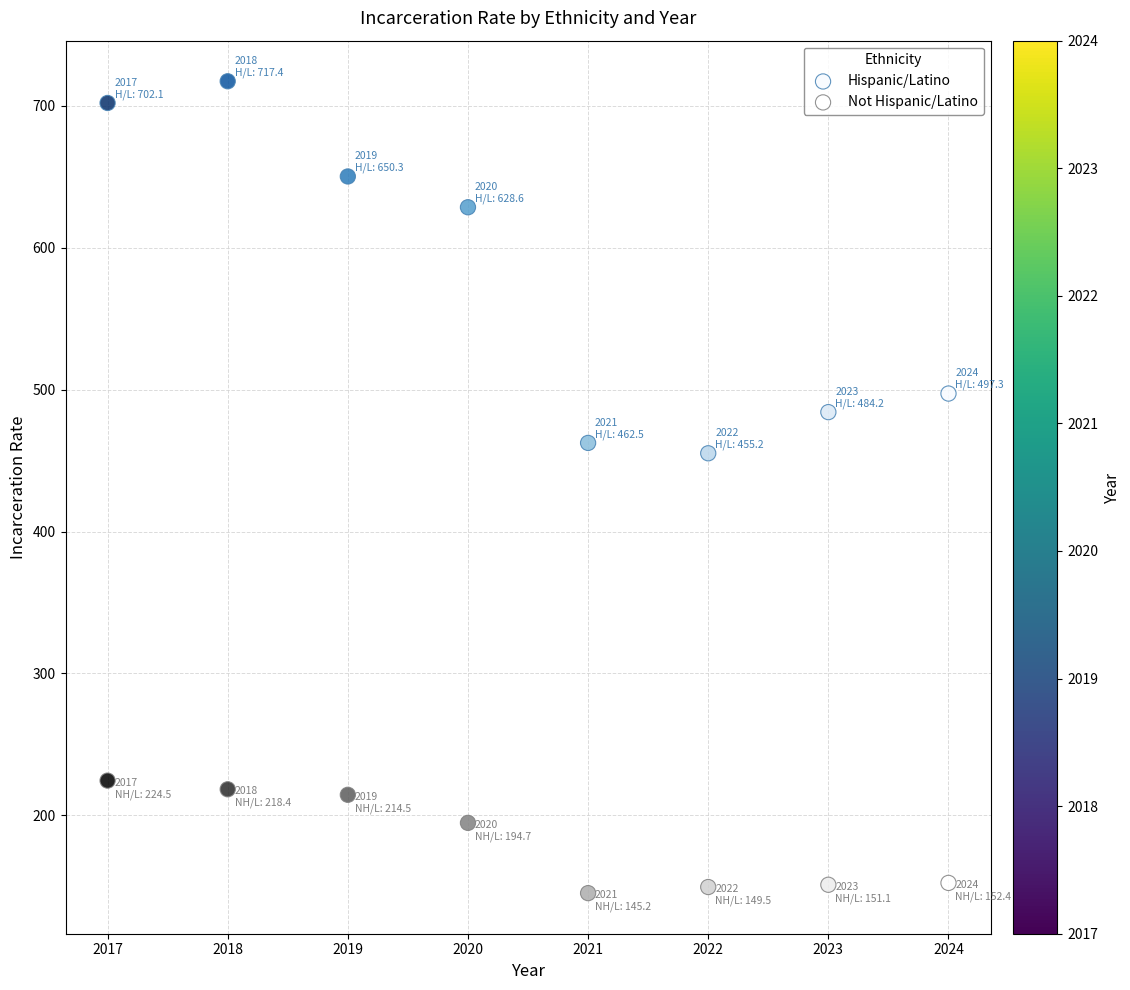

Which series reaches the minimum Y coordinate?

Not Hispanic/Latino